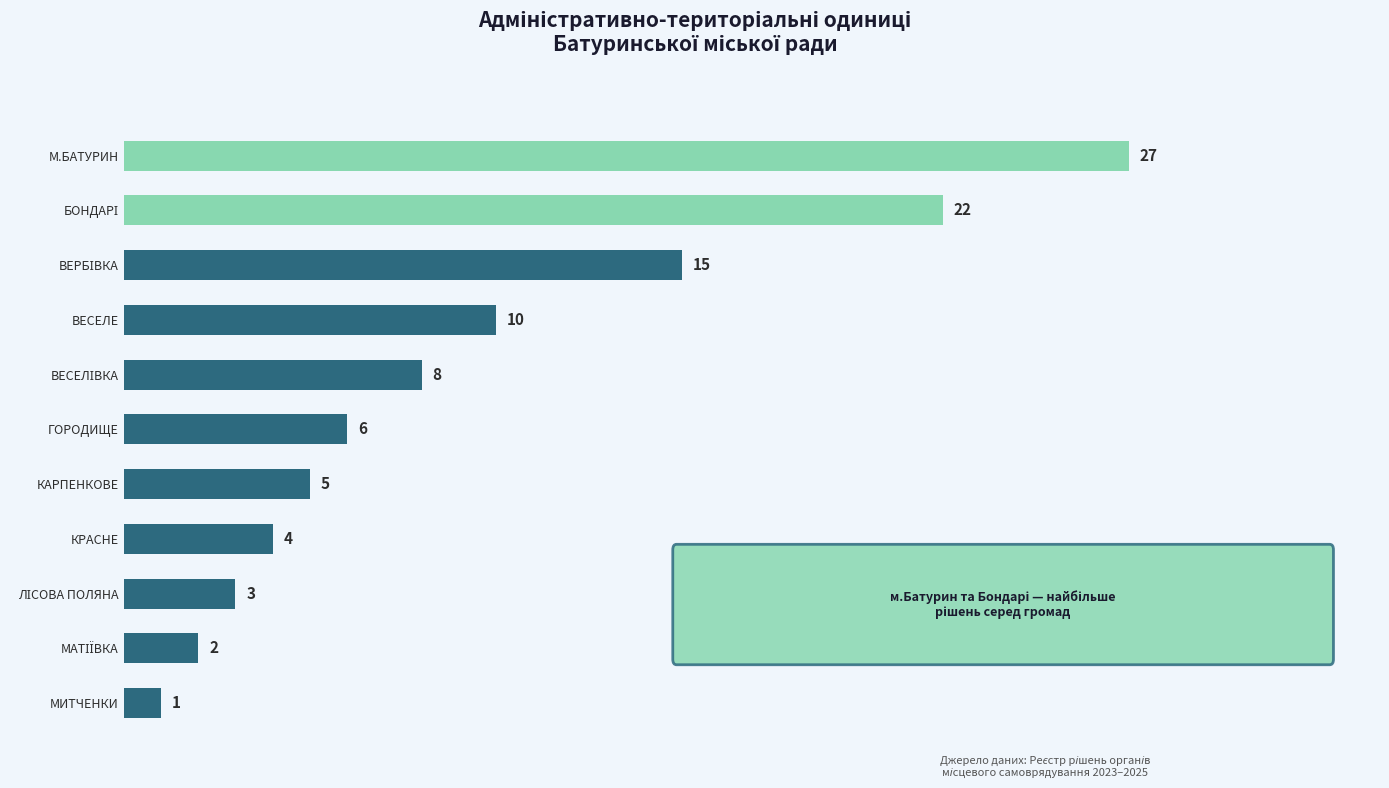

What is the difference between the maximum and minimum values?

26